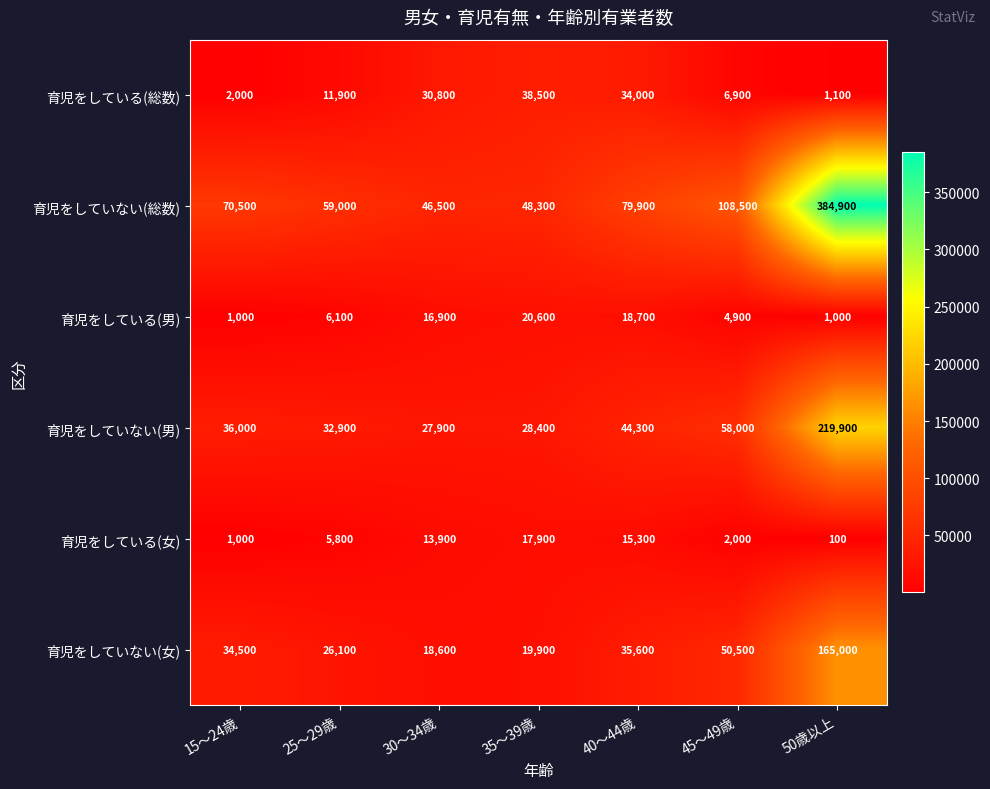

Between 25～29歳 and 50歳以上, which series saw the biggest shift?

育児をしていない(総数)